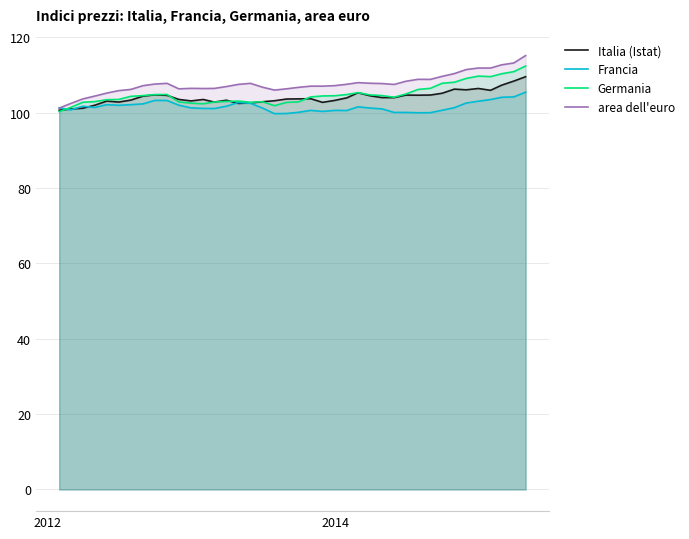

In Francia, how many points are higher than both neighbors (excluding endpoints)?

8